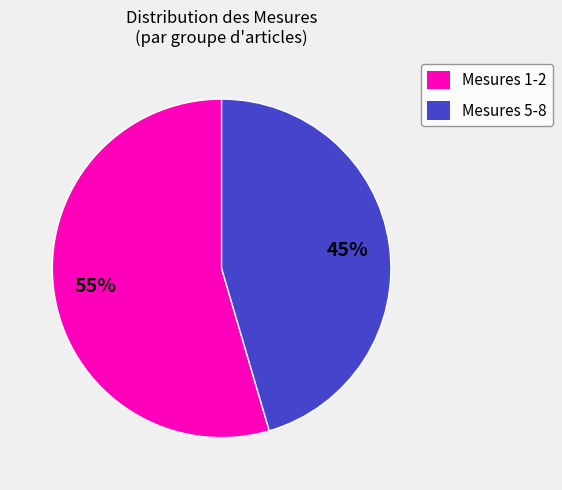

To the nearest percent, what is the average slice percentage?

50%